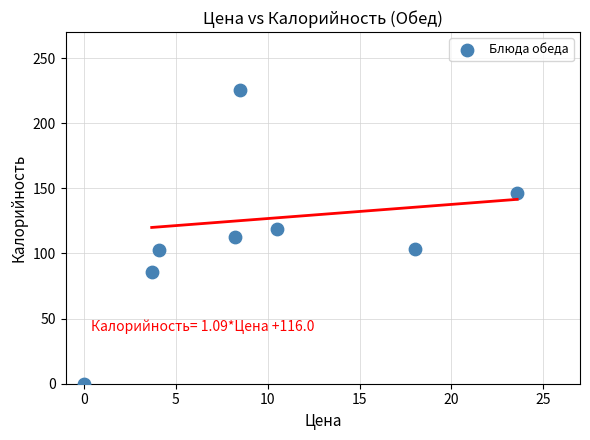

What is the range of Y values (max minus min)?

225.2